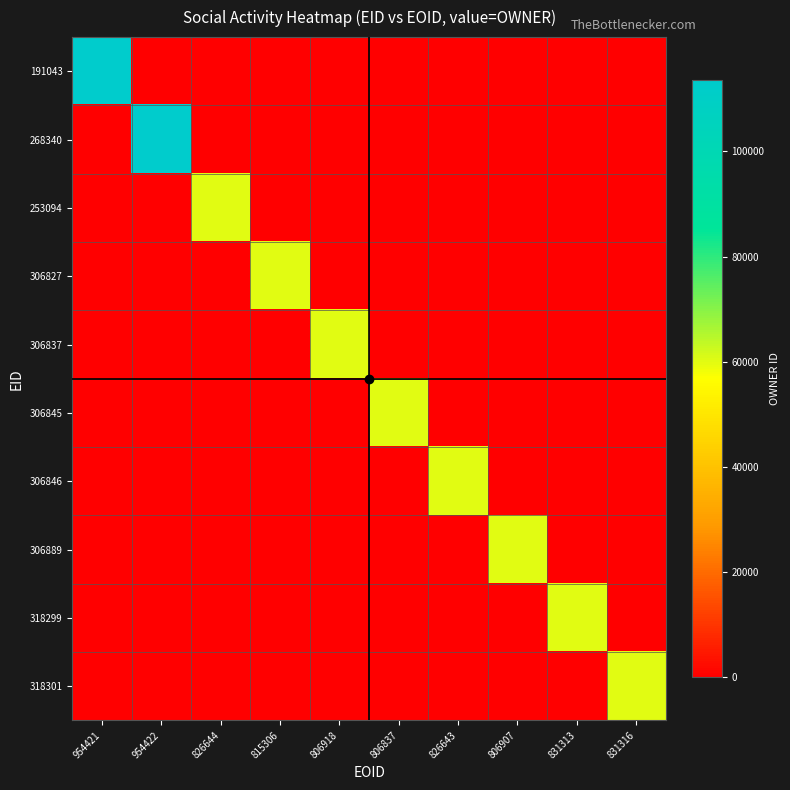

What is the difference between the highest and lowest values at 806907?

60103